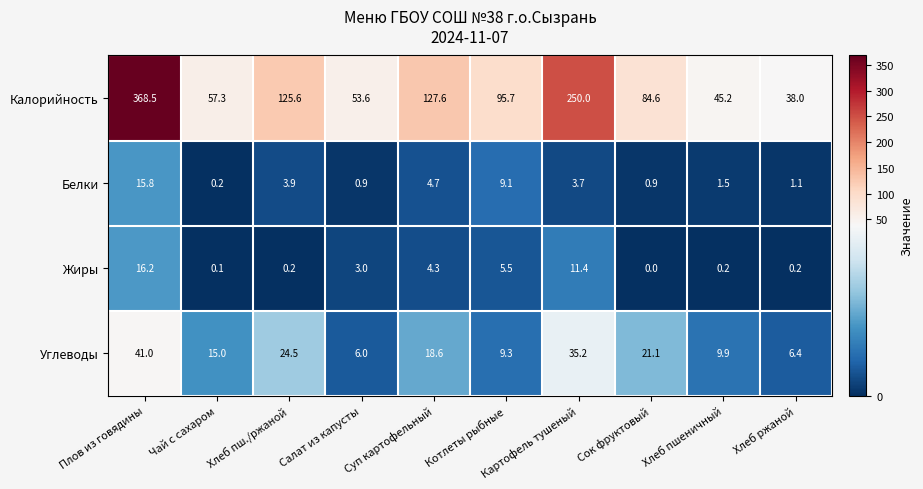

Which series has the largest total across all categories?

Калорийность